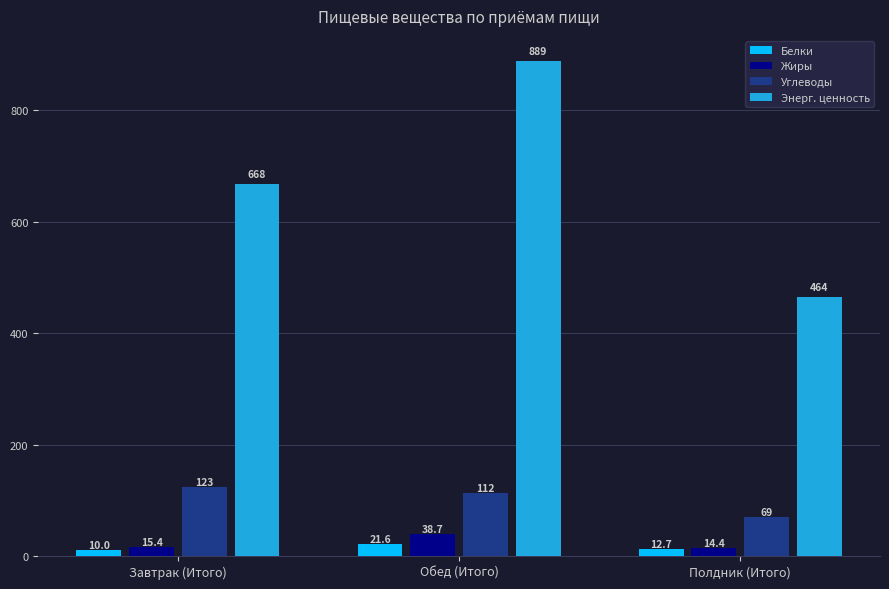

What is the label of the 2nd bar from the left?

Обед (Итого)